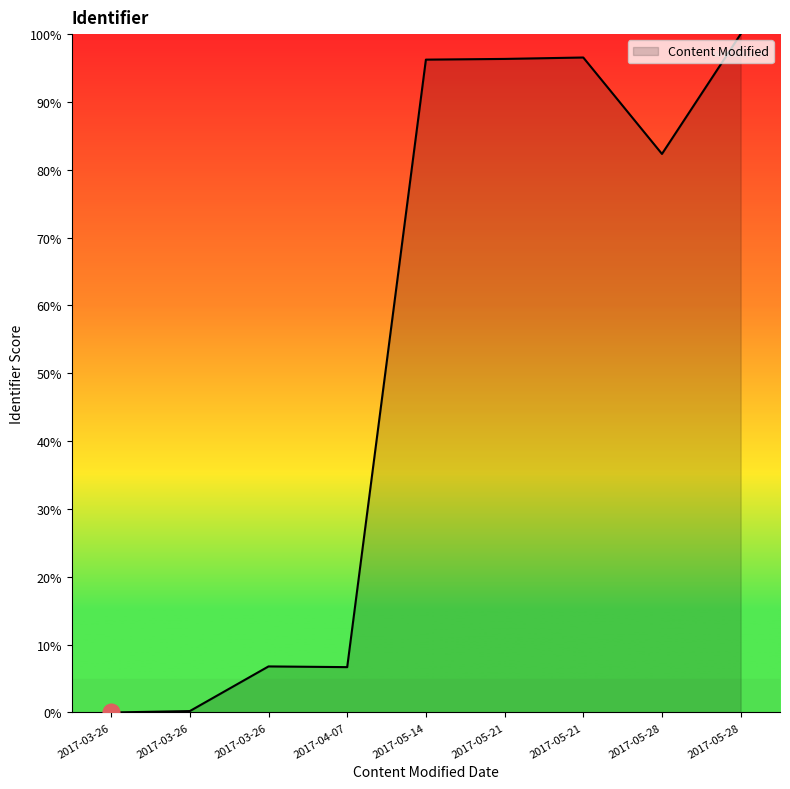

How many lines are shown in the chart?

1